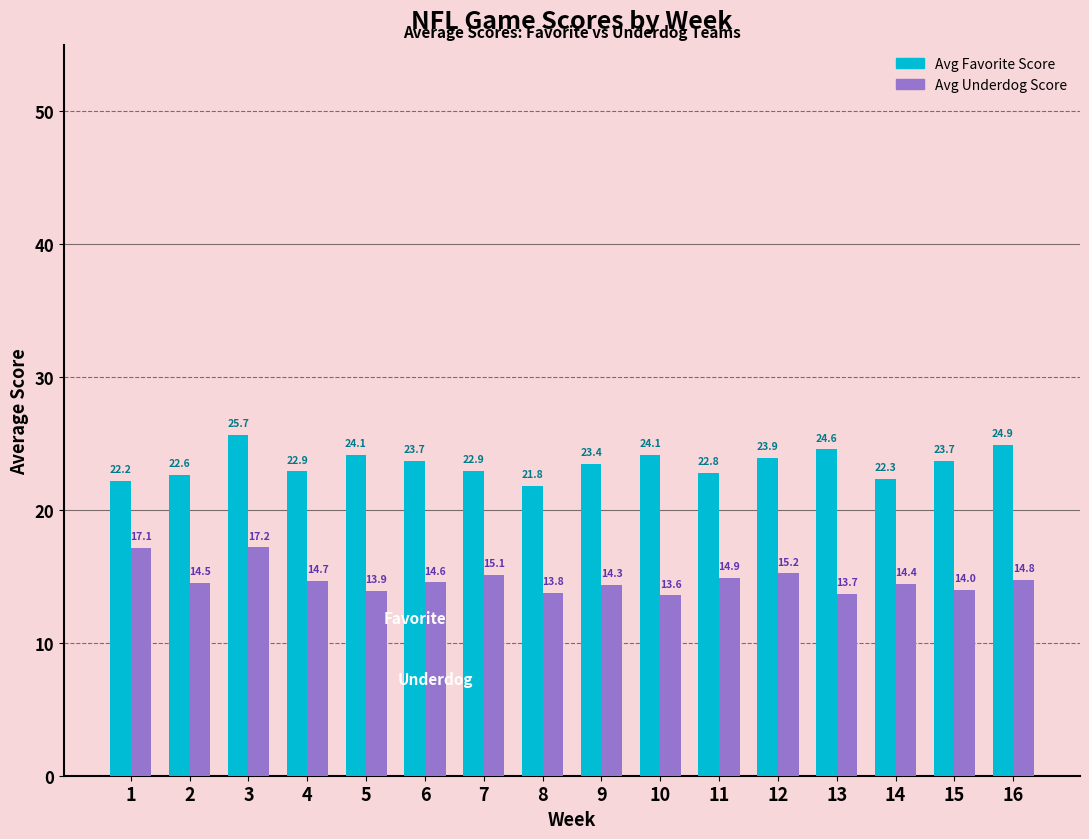

List the series in order of their overall mean, highest first.

Avg Favorite Score, Avg Underdog Score